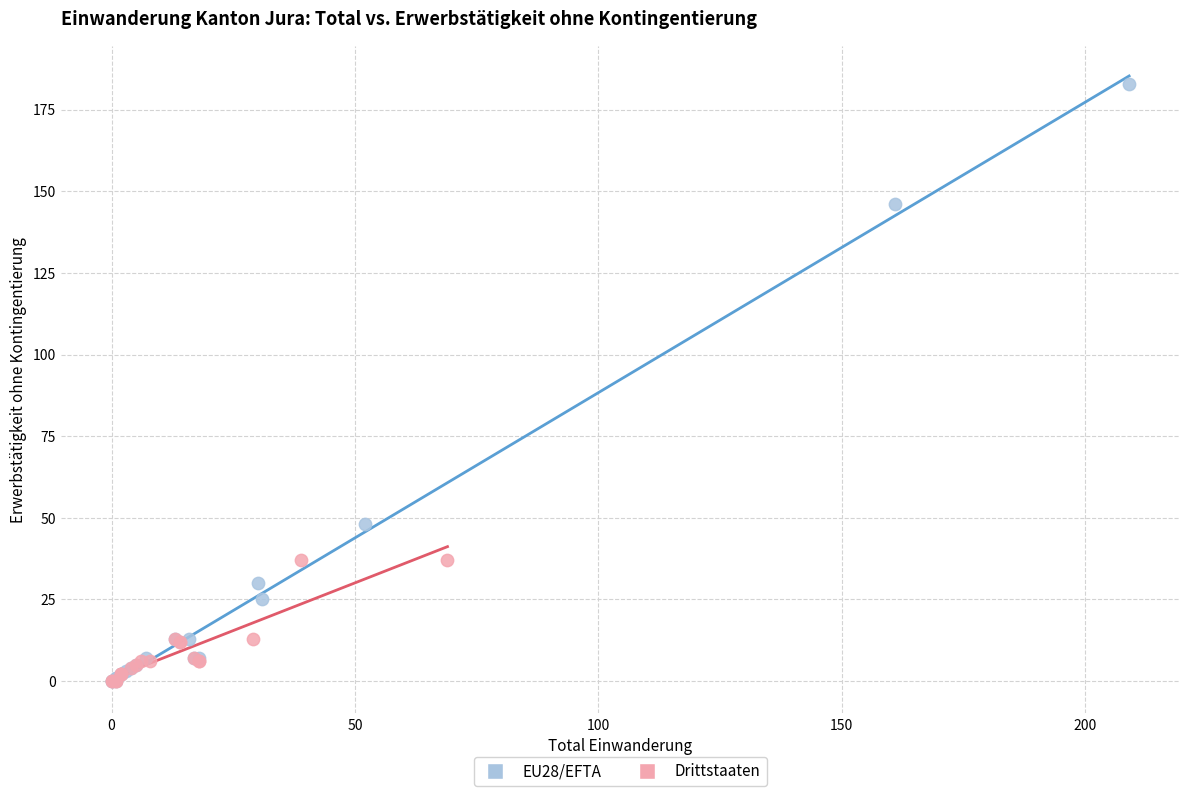

Which series has the widest spread of Y values?

EU28/EFTA